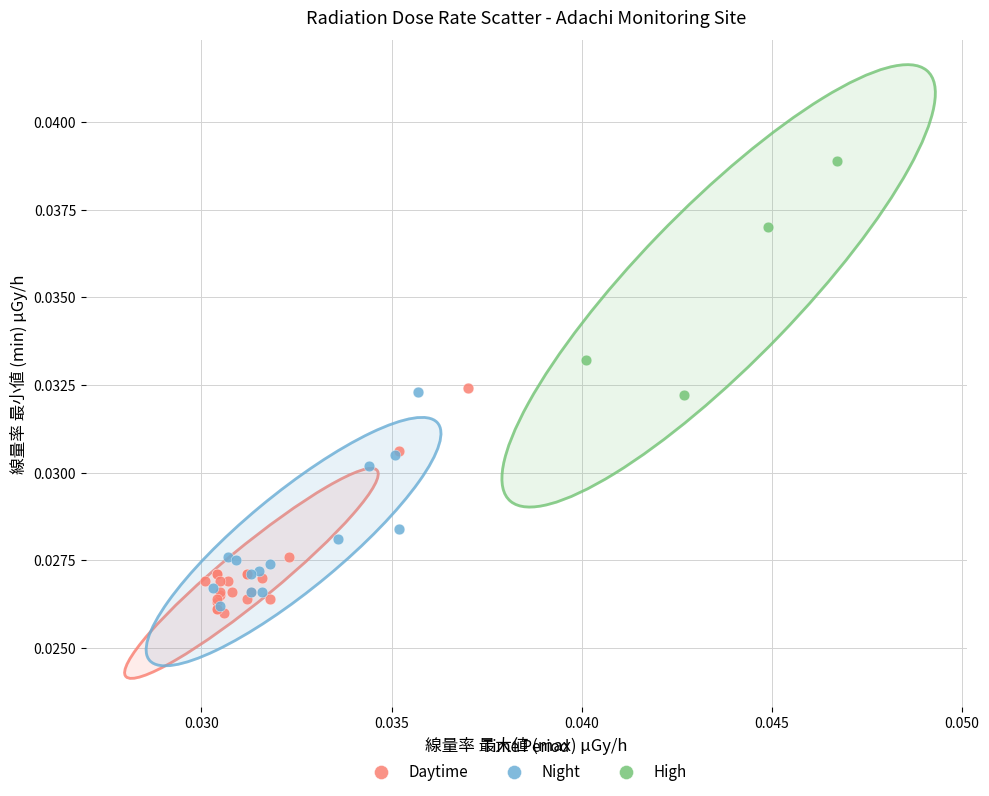

Which series reaches the maximum Y coordinate?

High